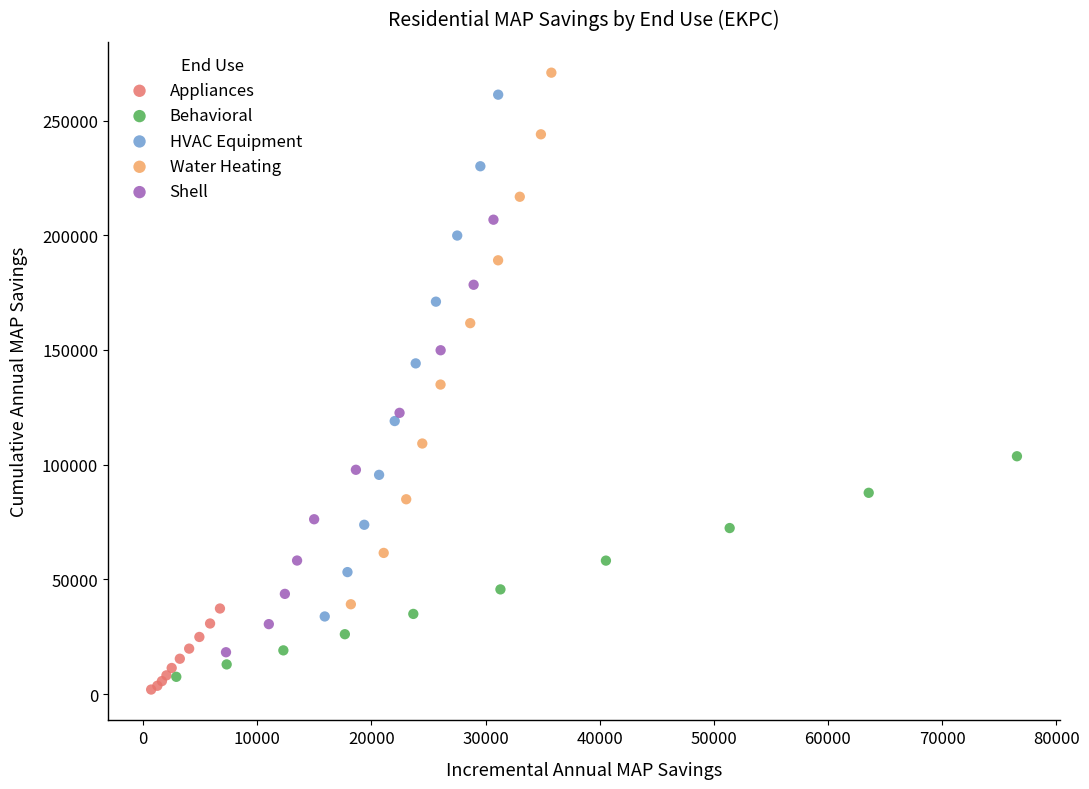

Which series contains the highest Y value?

Water Heating